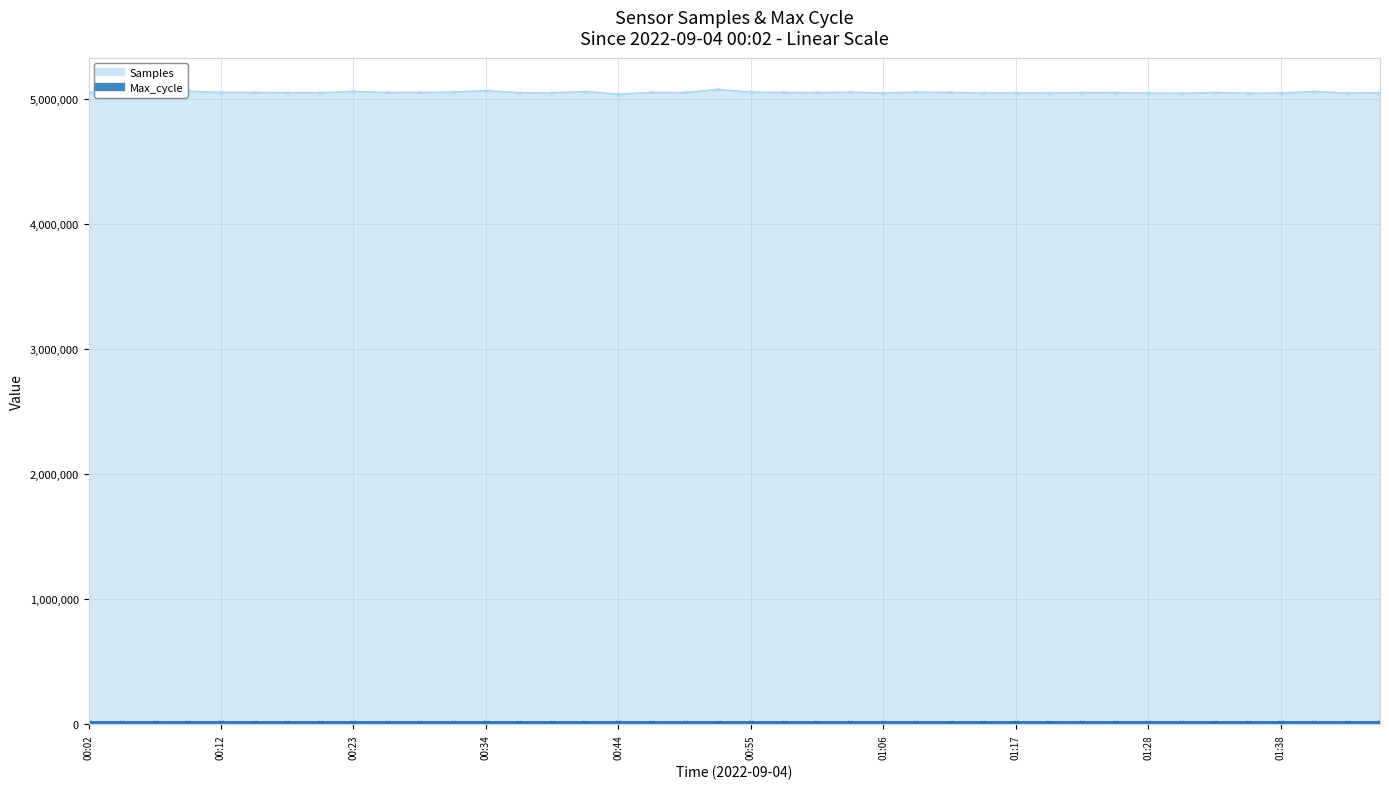

True or false: Samples and Max_cycle intersect in this chart.

False